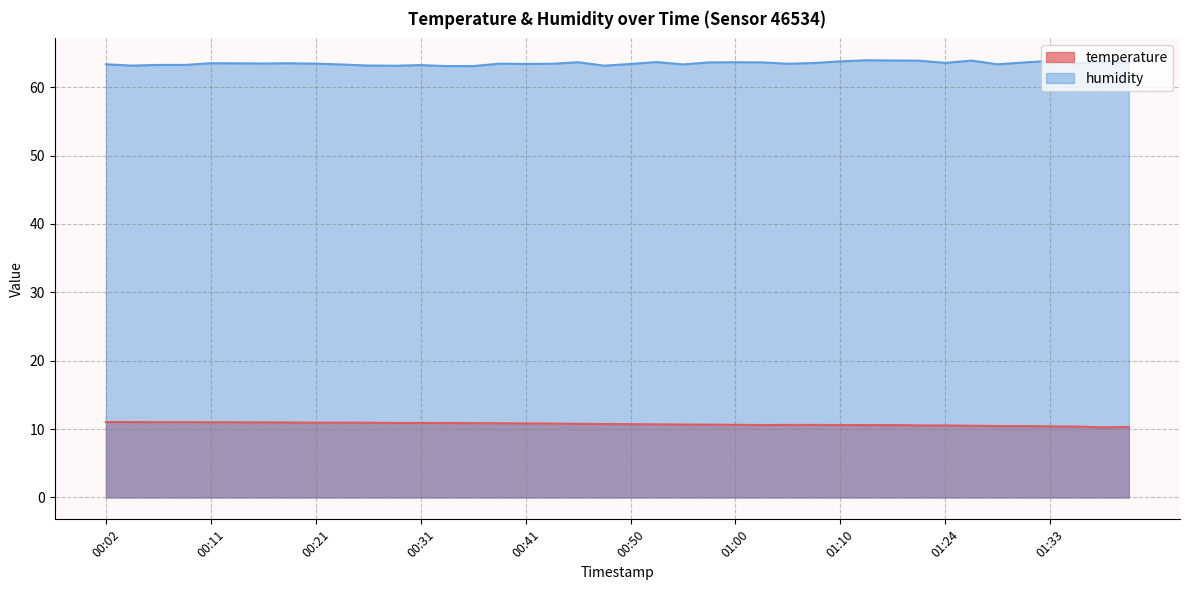

Reading left to right, what are all the values shown in this chart?

temperature: 11.0	11.0	11.0	11.0	11.0	11.0	11.0	11.0	10.9	10.9	10.9	10.9	10.9	10.9	10.9	10.9	10.8	10.8	10.8	10.8	10.7	10.7	10.7	10.7	10.6	10.6	10.6	10.6	10.6	10.6	10.6	10.5	10.5	10.5	10.4	10.4	10.4	10.4	10.2	10.3
humidity: 63.4	63.2	63.3	63.3	63.5	63.5	63.5	63.5	63.4	63.3	63.2	63.1	63.2	63.1	63.1	63.4	63.4	63.4	63.6	63.1	63.4	63.7	63.3	63.6	63.6	63.6	63.4	63.5	63.8	63.9	63.9	63.9	63.6	63.9	63.4	63.6	63.9	63.5	63.8	63.6